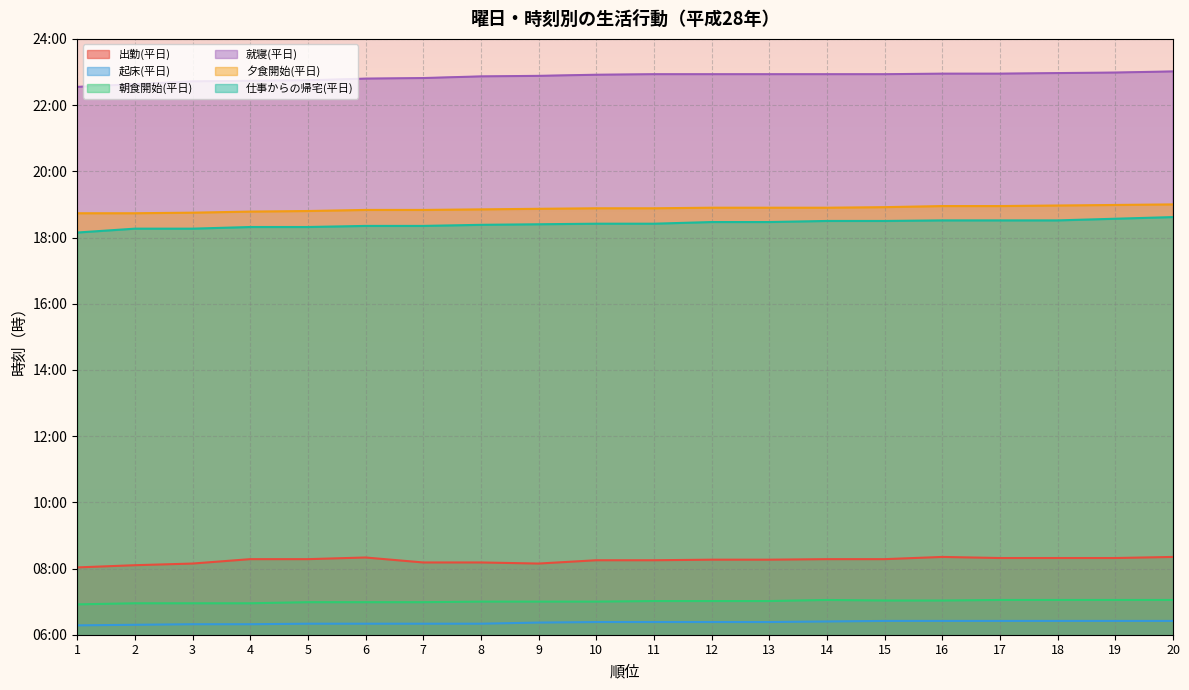

The value of 起床(平日) at 15 is 2.7. True or false?

False